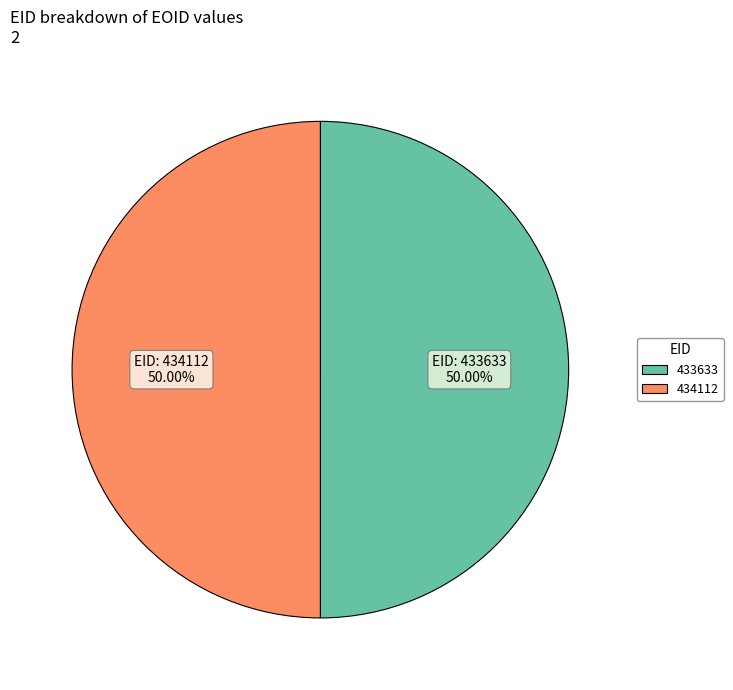

How many segments does this pie chart have?

2